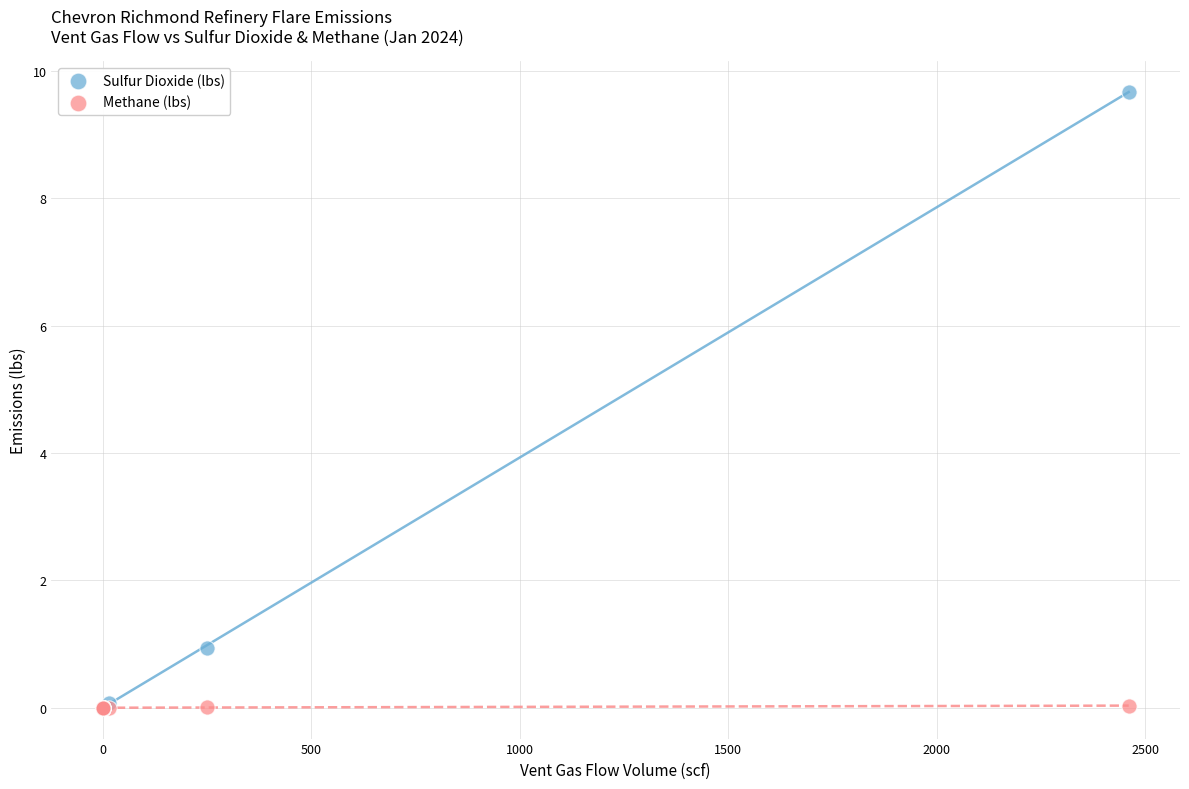

In the Sulfur Dioxide (lbs) series, what Y value is closest to 4?

0.9